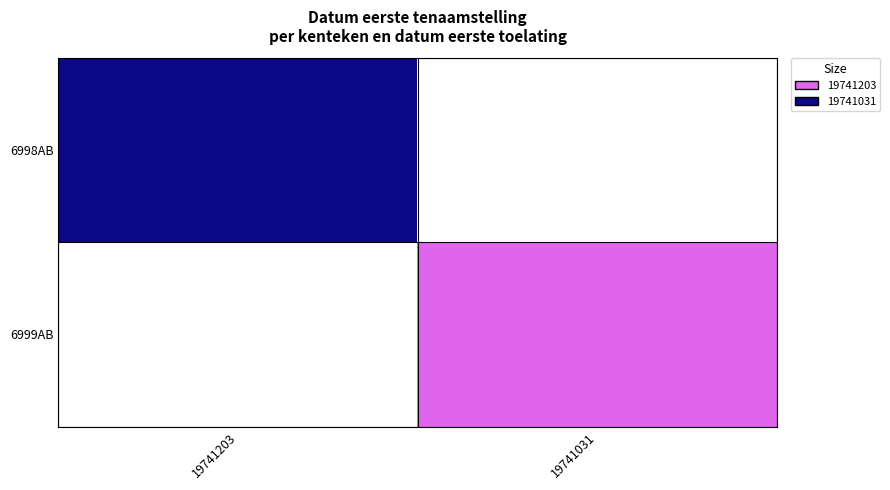

Rank the series at 19741203 from lowest to highest value.

6999AB, 6998AB